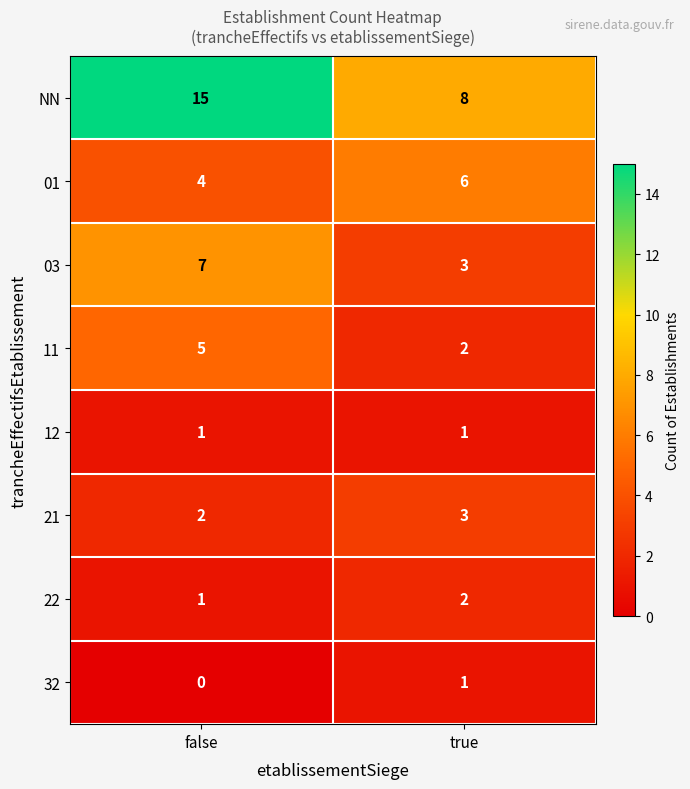

What is the total value across all series at false?

35